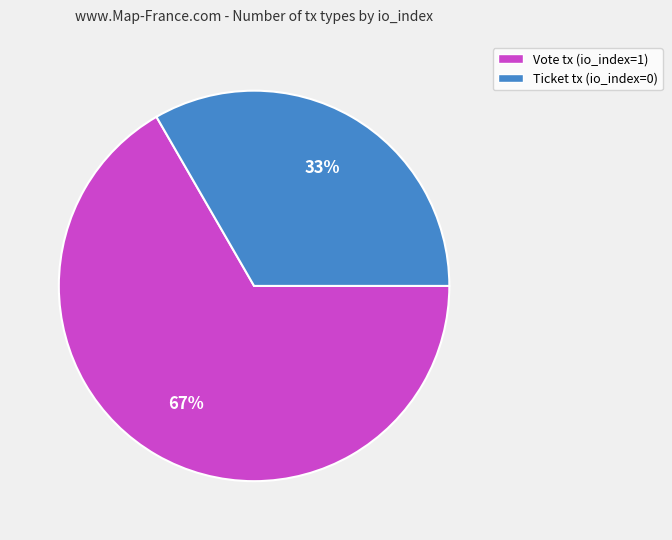

Which category has the biggest portion of the pie?

Vote tx (io_index=1)